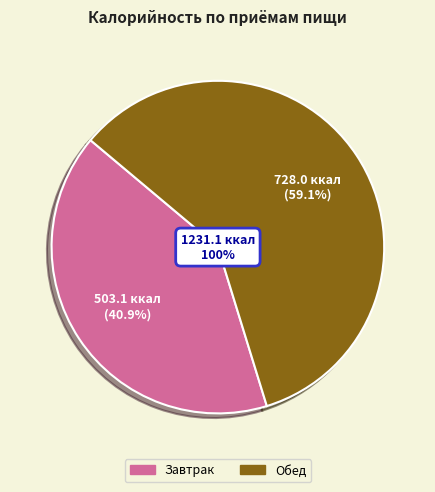

Is it true that Завтрак is 32% of the pie?

False